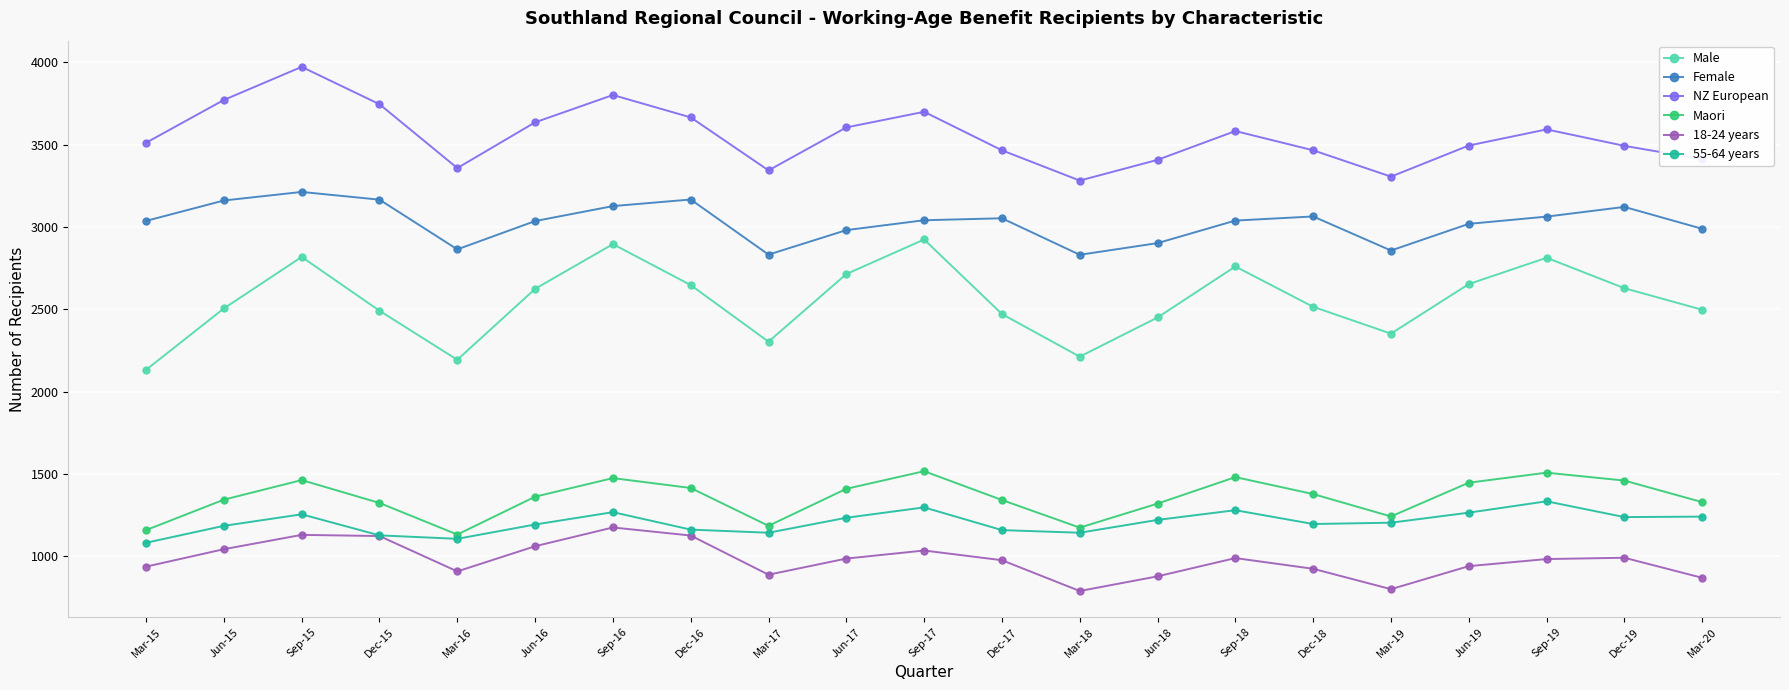

What is the sum of all NZ European values?

74618